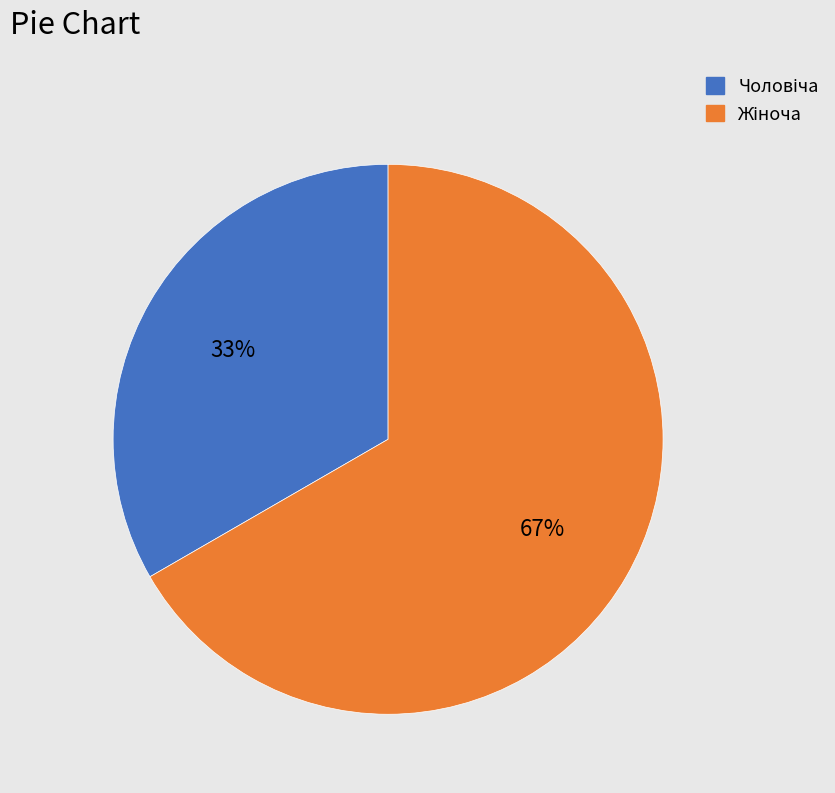

Is there a majority slice in this chart?

Yes